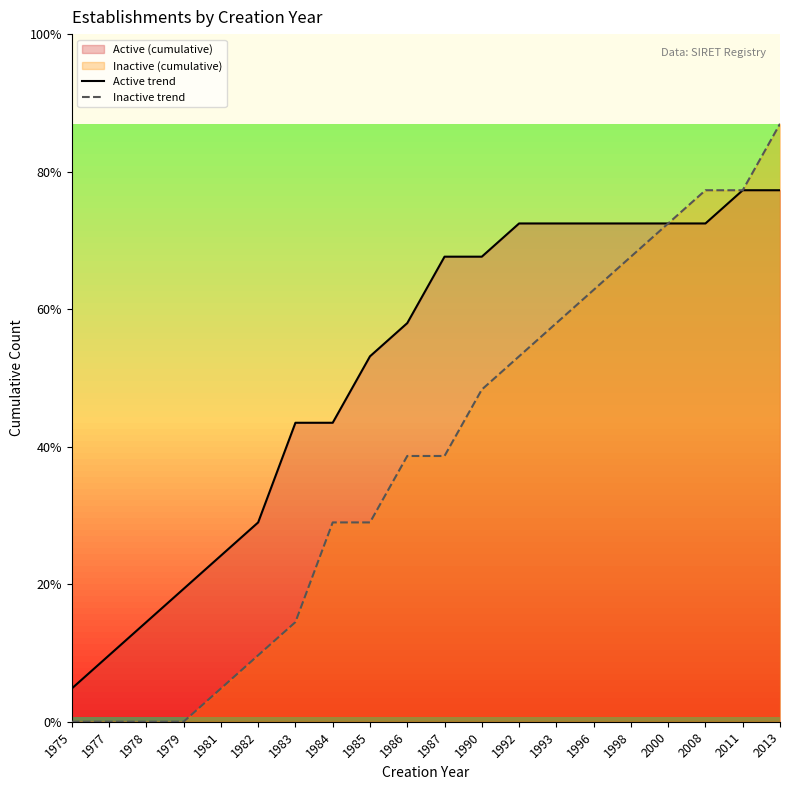

Reading left to right, list all the values displayed in this chart.

Active trend: 1	2	3	4	5	6	9	9	11	12	14	14	15	15	15	15	15	15	16	16
Inactive trend: 0	0	0	0	1	2	3	6	6	8	8	10	11	12	13	14	15	16	16	18